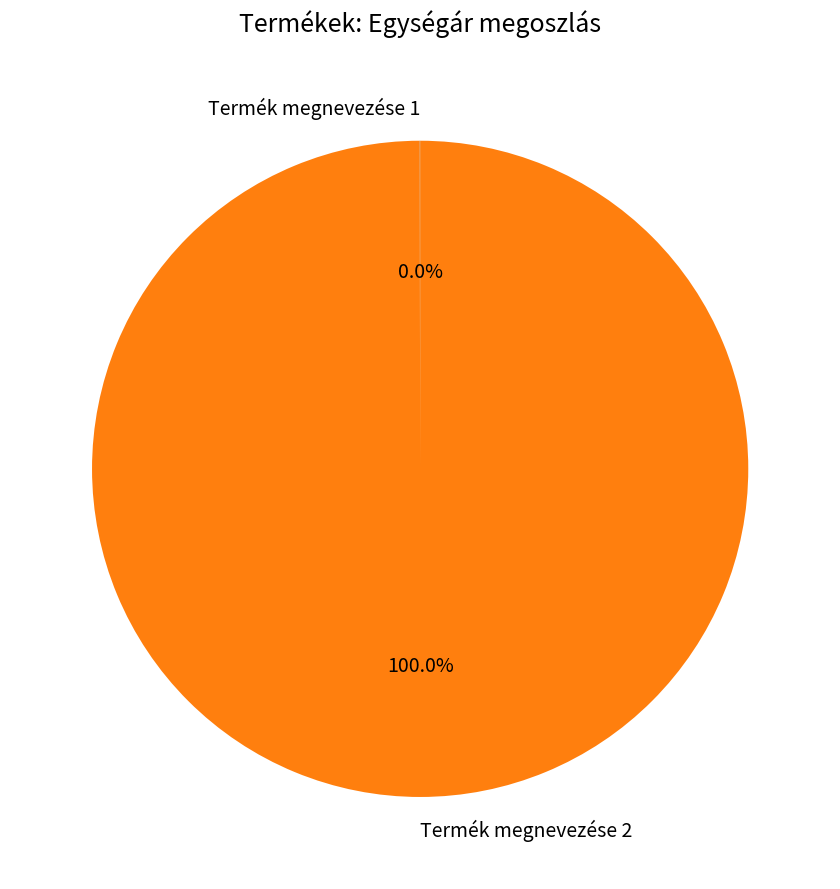

To the nearest percent, what portion does Termék megnevezése 2 represent?

100%